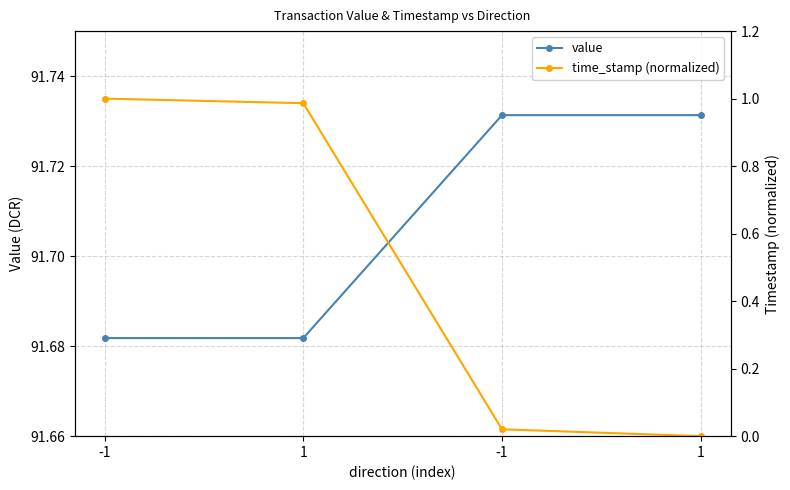

Which series has the largest total across all categories?

value